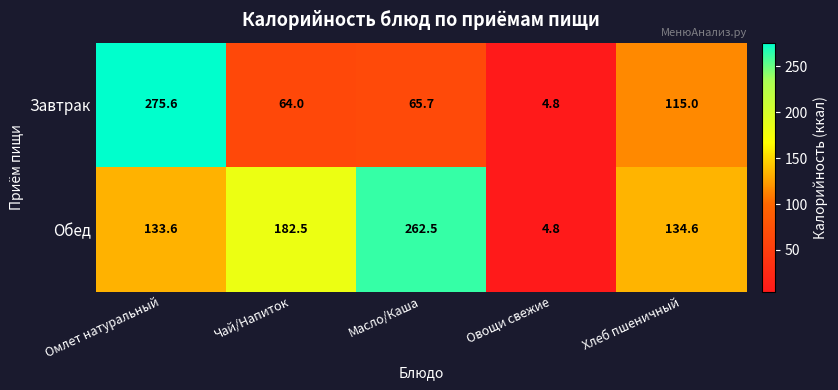

What is the greatest value displayed?

275.6